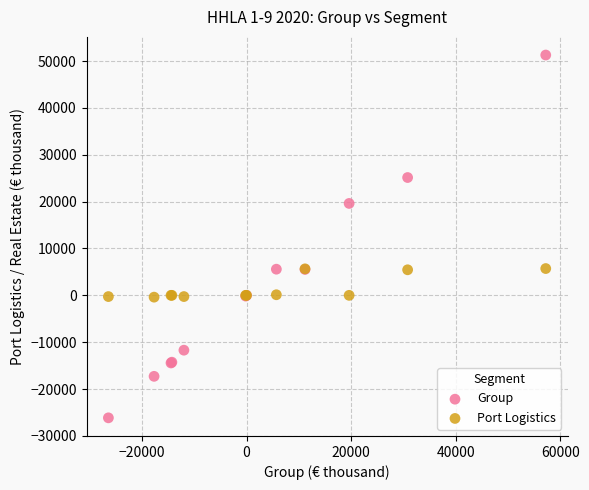

Which series contains the lowest Y value?

Group